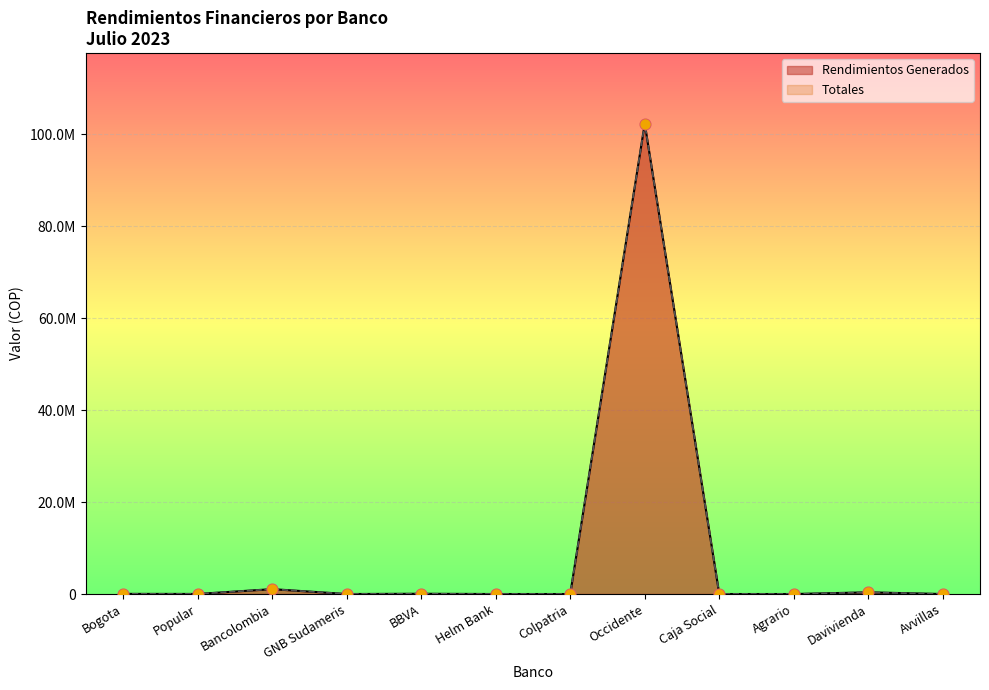

What is the total value across all series at Bogota?

69762.0